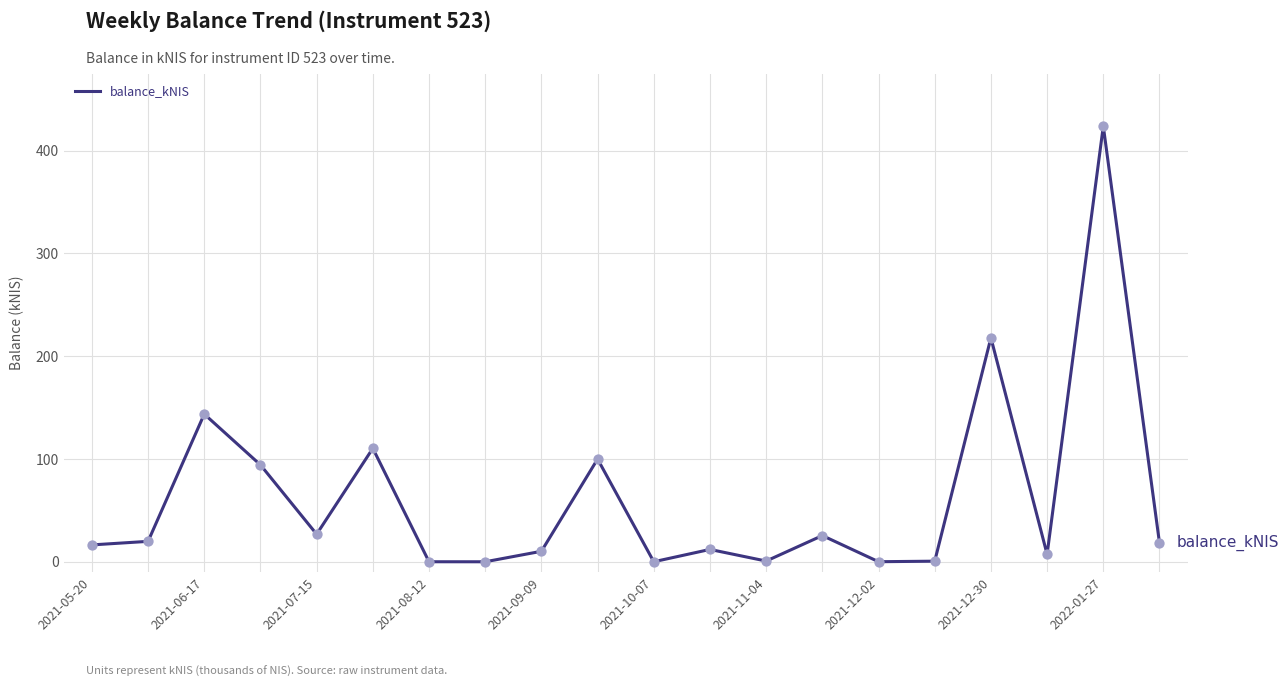

What is the greatest value displayed?

423.8